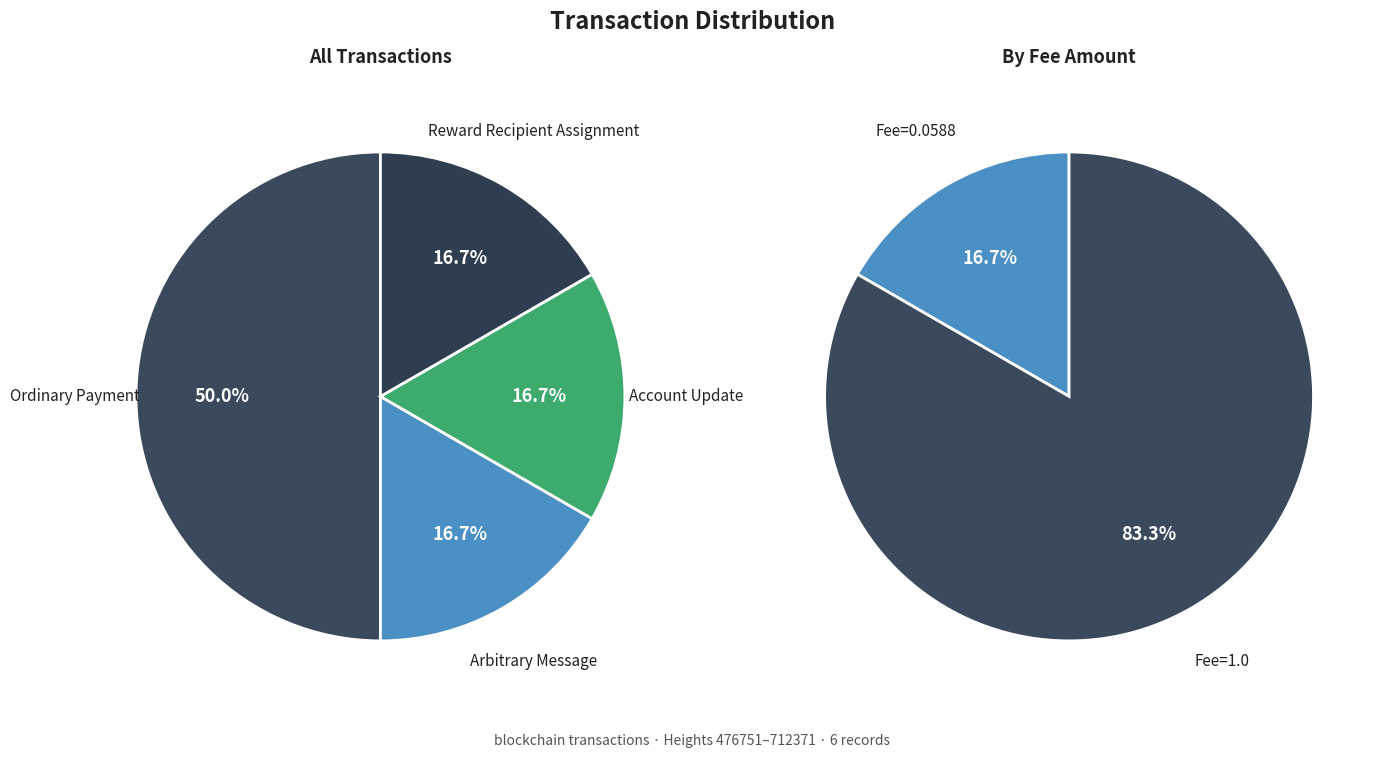

To the nearest percent, what portion does Ordinary Payment represent?

50%